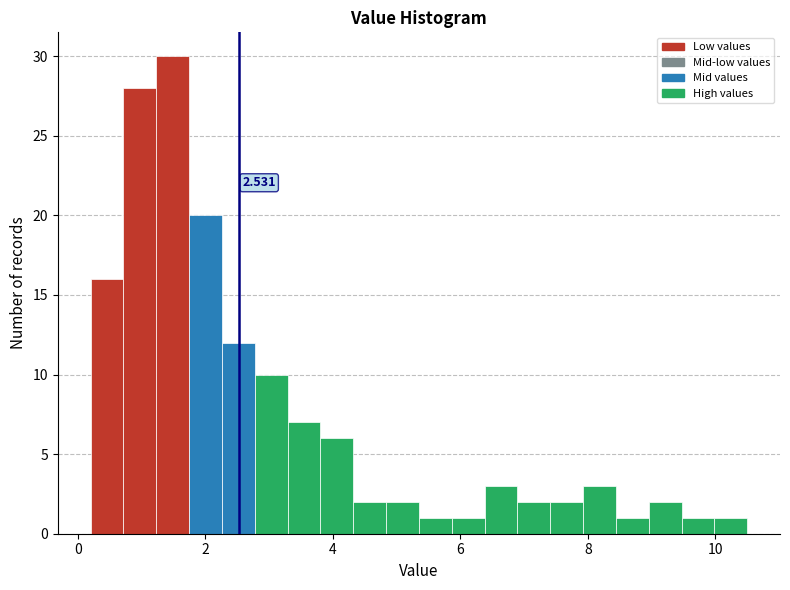

Read against the x-axis, roughly where is the centre of the tallest bar?

1.4